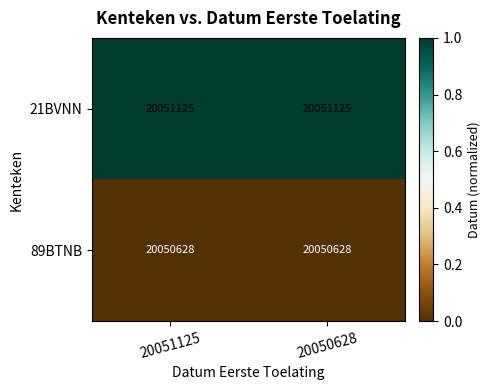

Which series has the largest total across all categories?

21BVNN